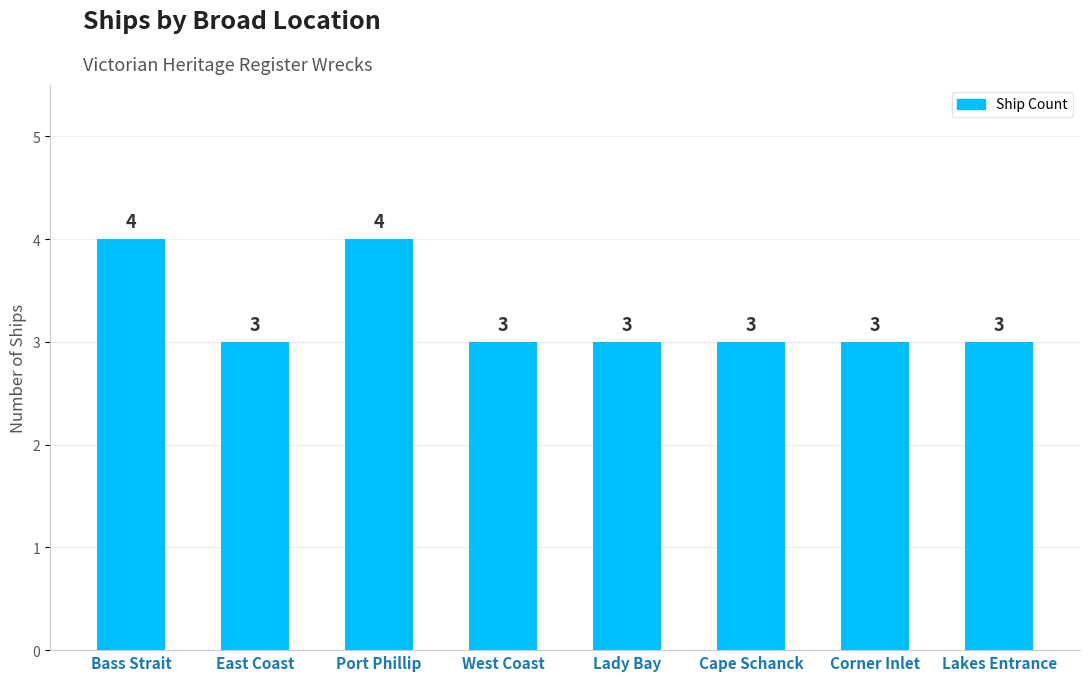

What is the label of the 1st bar from the left?

Bass Strait